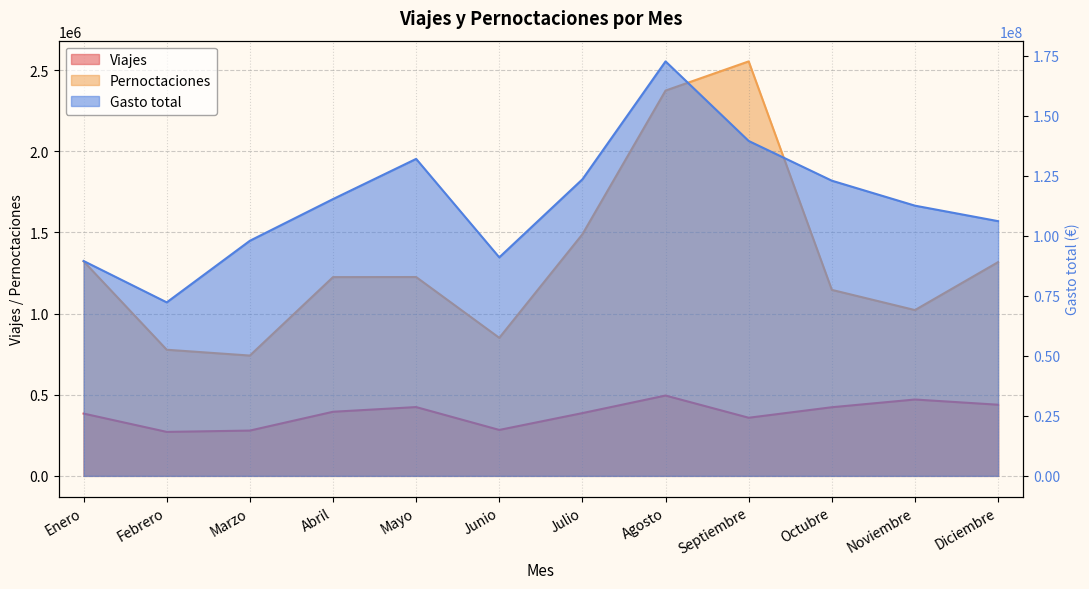

Which series changed the most between Febrero and Julio?

Gasto total